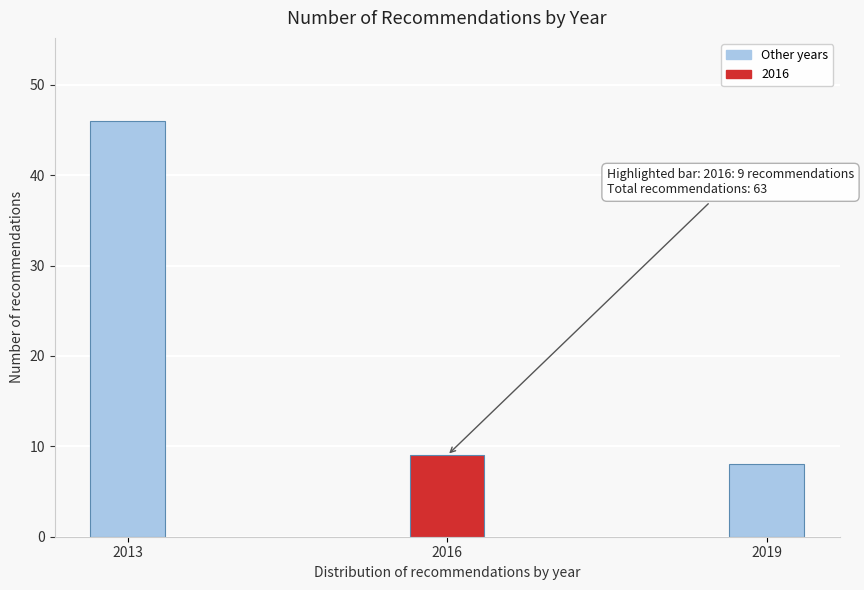

Reading left to right, transcribe all the data shown in this chart.

2013=46	2016=9	2019=8